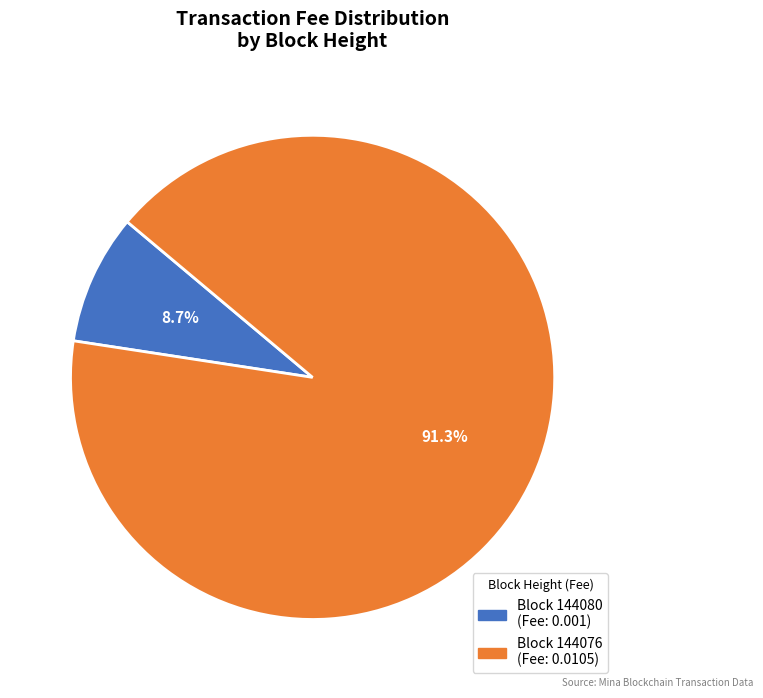

Does any single category account for the majority?

Yes